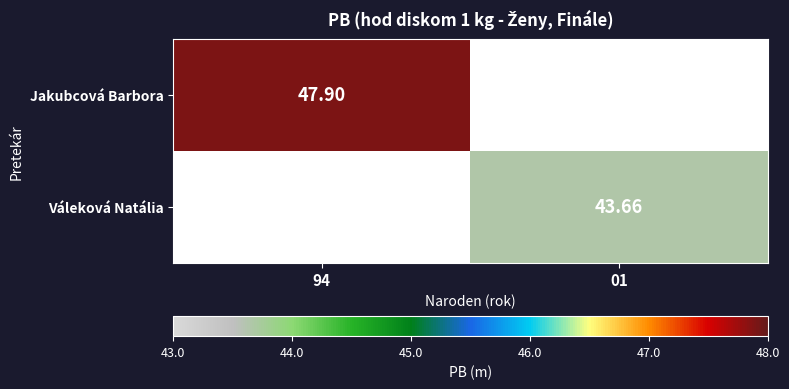

True or false: Váleková Natália has a value of 43.7 at 01.

True